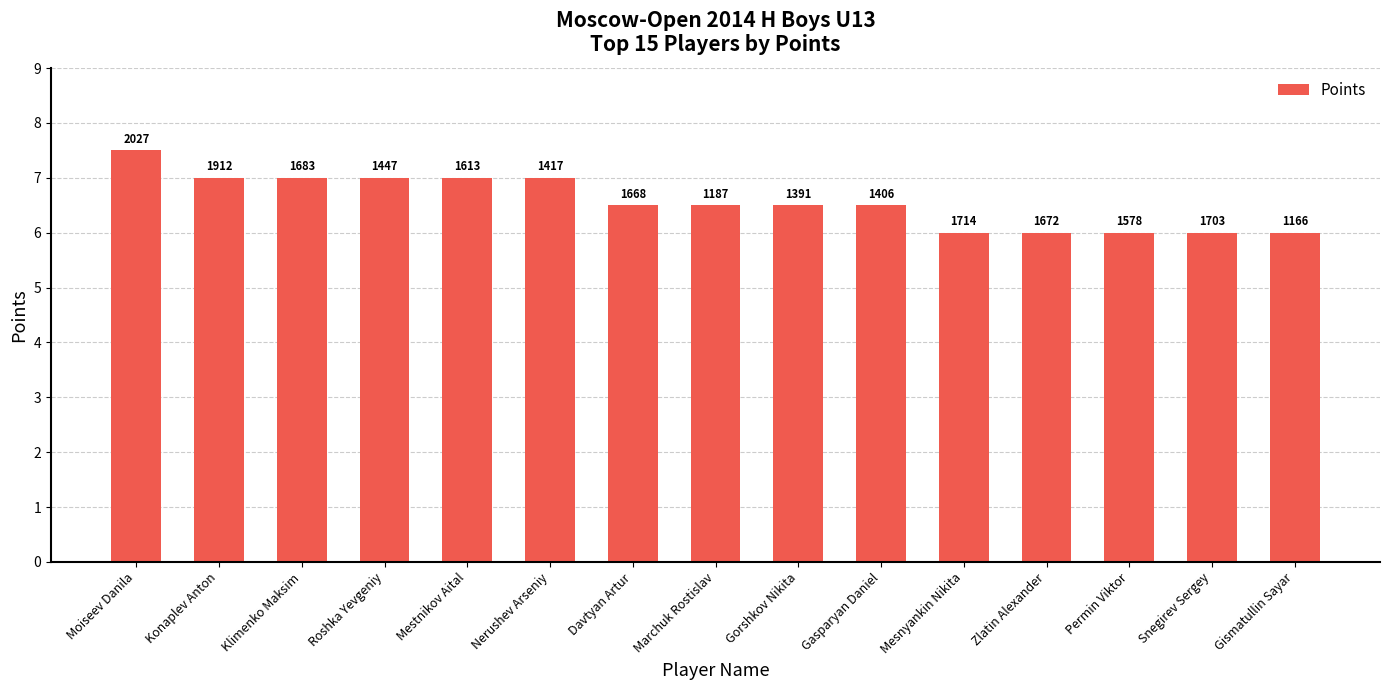

Does the chart contain any negative values?

No